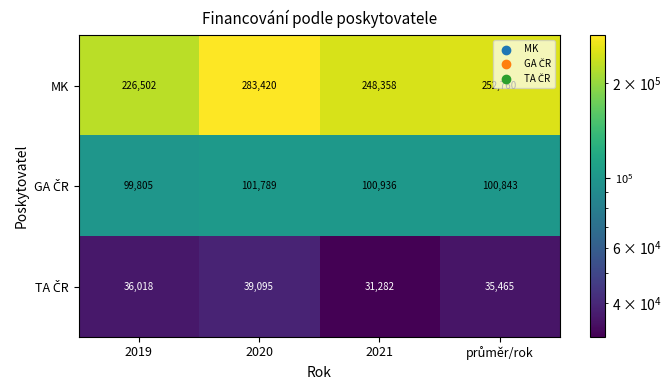

Which series has the largest total across all categories?

MK